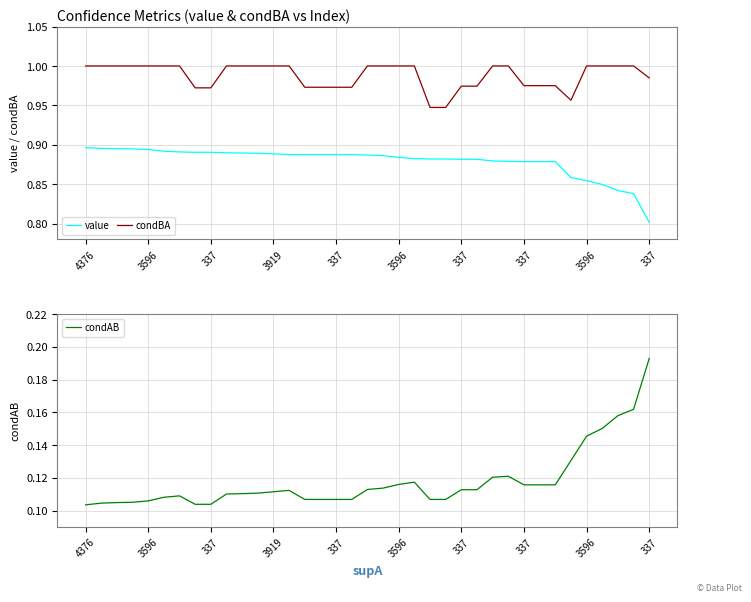

Reading right to left, what are all the values shown in this chart?

value: 0.8	0.8	0.8	0.8	0.9	0.9	0.9	0.9	0.9	0.9	0.9	0.9	0.9	0.9	0.9	0.9	0.9	0.9	0.9	0.9	0.9	0.9	0.9	0.9	0.9	0.9	0.9	0.9	0.9	0.9	0.9	0.9	0.9	0.9	0.9	0.9	0.9
condBA: 1.0	1.0	1.0	1.0	1.0	1.0	1.0	1.0	1.0	1.0	1.0	1.0	1.0	0.9	0.9	1.0	1.0	1.0	1.0	1.0	1.0	1.0	1.0	1.0	1.0	1.0	1.0	1.0	1.0	1.0	1.0	1.0	1.0	1.0	1.0	1.0	1.0
condAB: 0.2	0.2	0.2	0.2	0.1	0.1	0.1	0.1	0.1	0.1	0.1	0.1	0.1	0.1	0.1	0.1	0.1	0.1	0.1	0.1	0.1	0.1	0.1	0.1	0.1	0.1	0.1	0.1	0.1	0.1	0.1	0.1	0.1	0.1	0.1	0.1	0.1